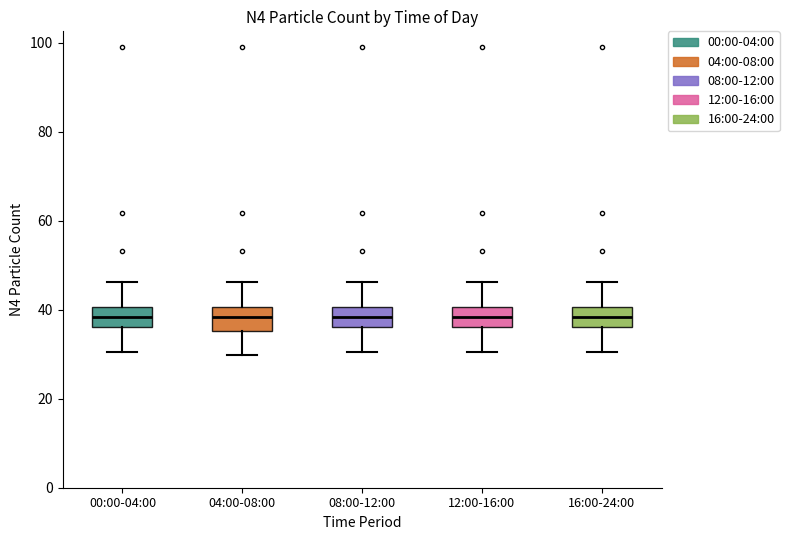

Where is the lower edge of the box for 12:00-16:00 on the y-axis? The values are not printed on the chart, so give them approximately, as read against the axis.

36